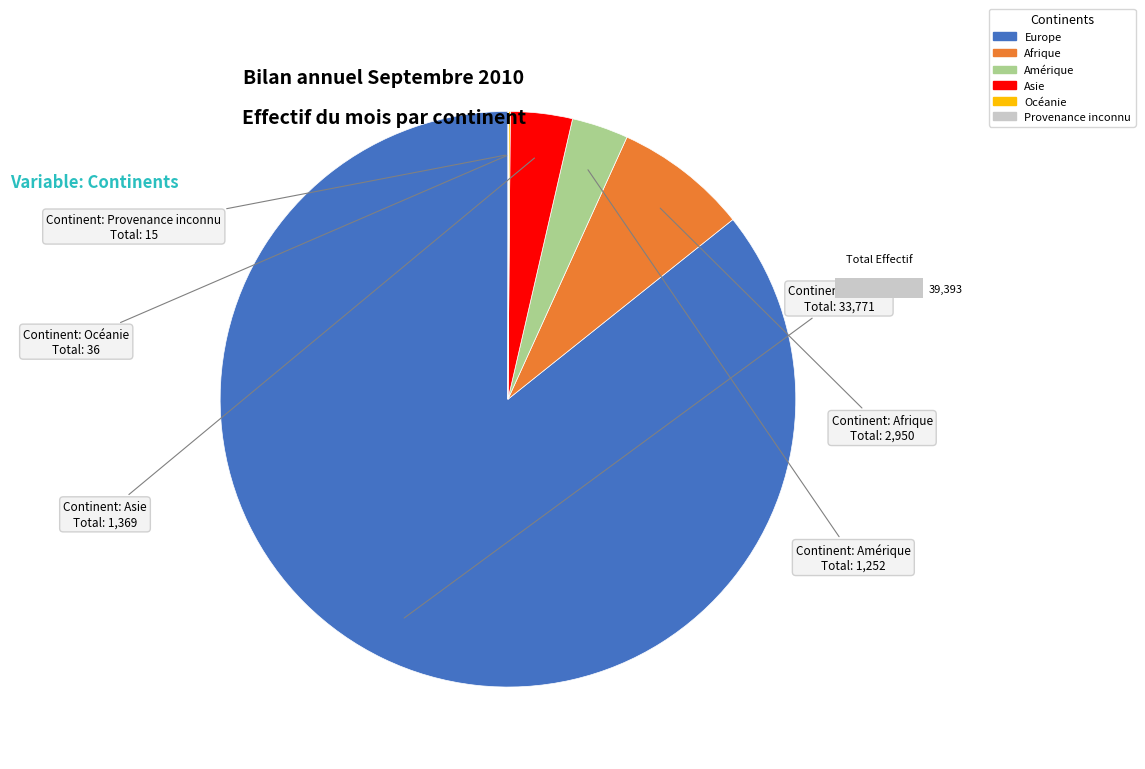

The Afrique slice represents 7% of the pie. True or false?

True